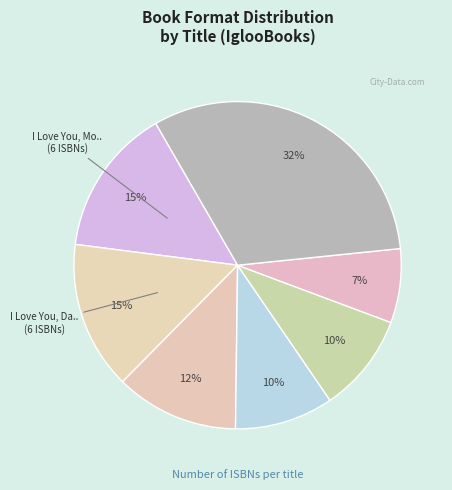

Count the number of slices in the pie.

7